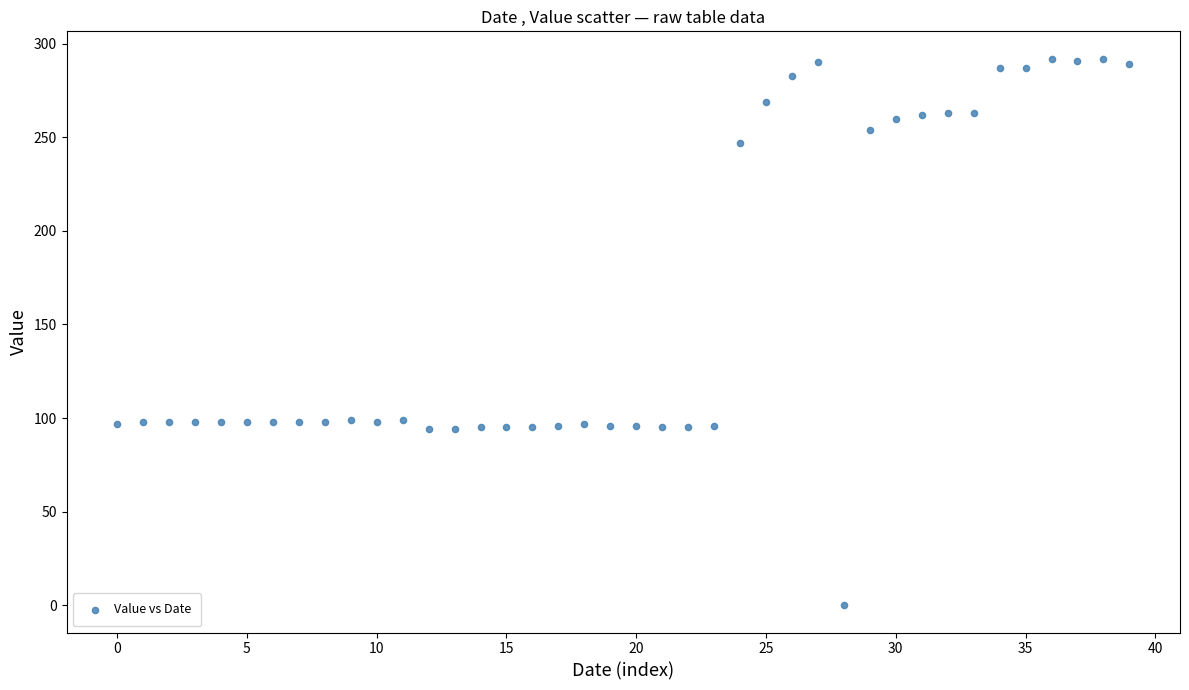

What is the range of Y values (max minus min)?

292